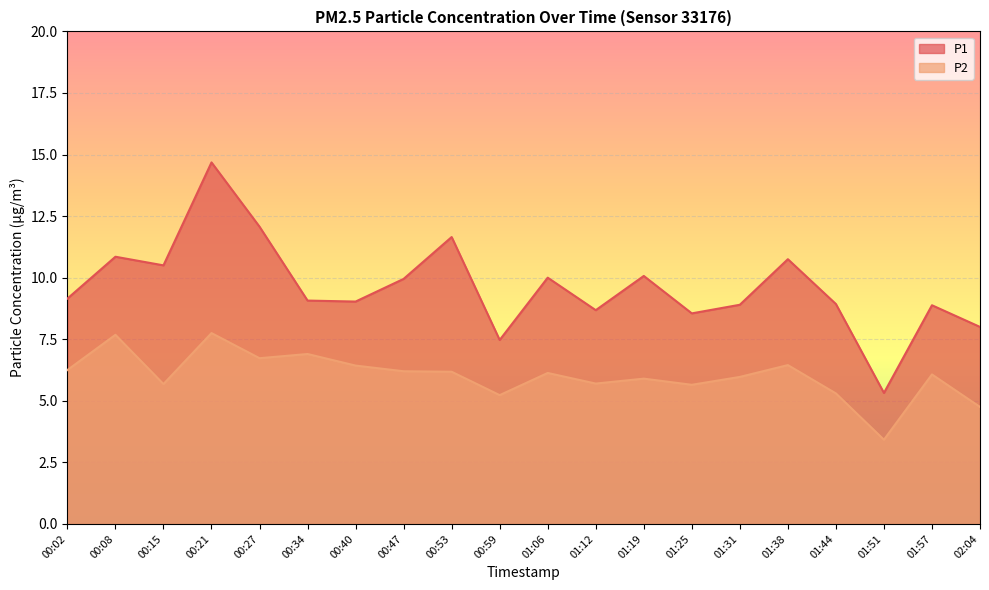

List the series in order of their overall mean, lowest first.

P2, P1